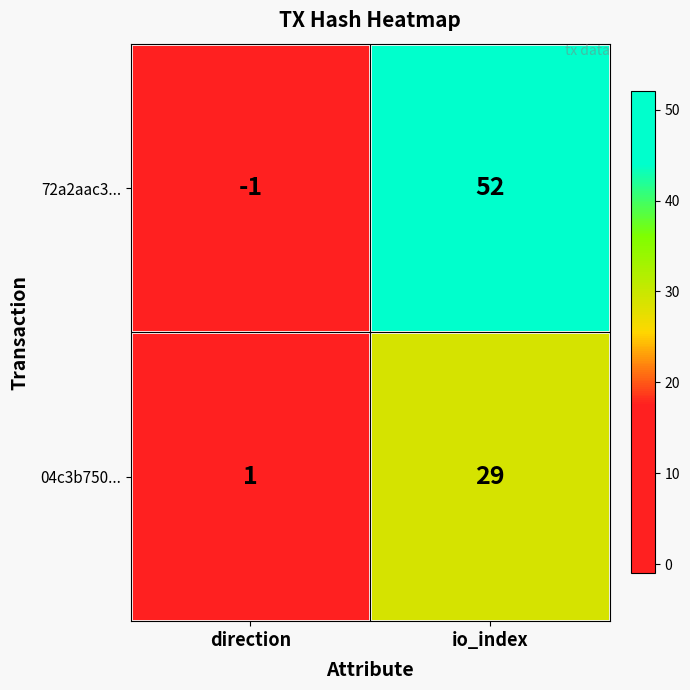

Reading right to left, extract all data points from this chart.

72a2aac3...: io_index=52	direction=-1
04c3b750...: io_index=29	direction=1